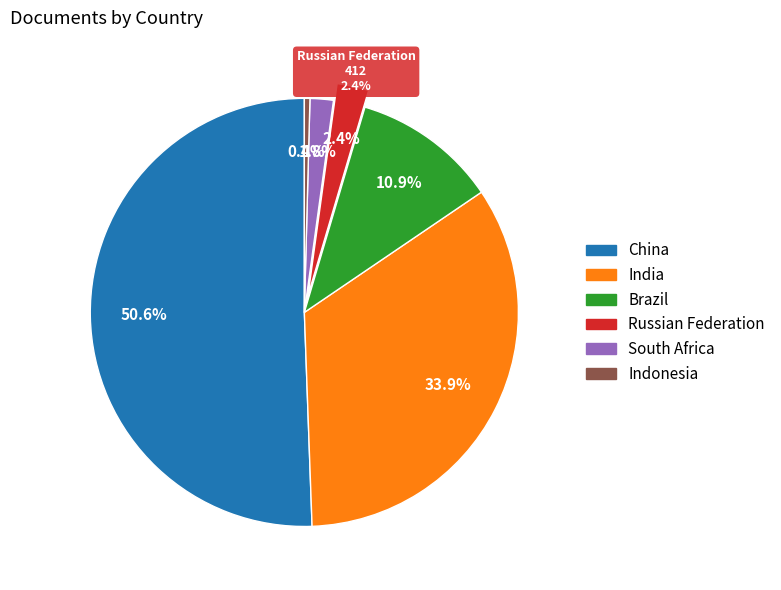

To the nearest percent, what is the average slice percentage?

17%